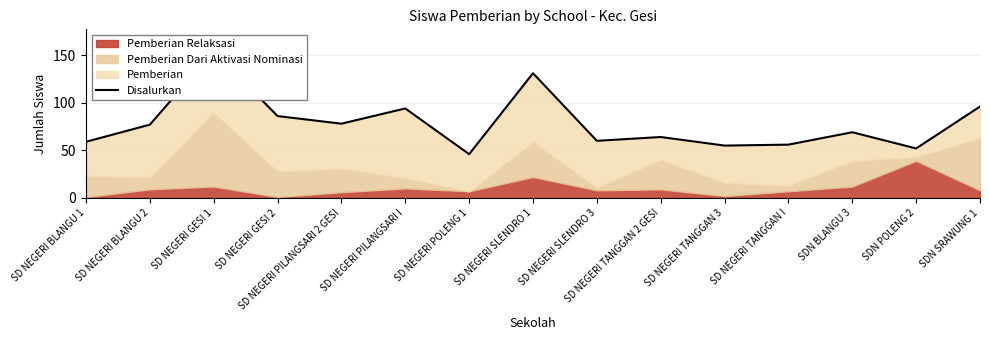

Rank the categories by value from highest to lowest.

SD NEGERI GESI 1, SD NEGERI SLENDRO 1, SDN SRAWUNG 1, SD NEGERI PILANGSARI I, SD NEGERI GESI 2, SD NEGERI PILANGSARI 2 GESI, SD NEGERI BLANGU 2, SDN BLANGU 3, SD NEGERI TANGGAN 2 GESI, SD NEGERI SLENDRO 3, SD NEGERI BLANGU 1, SD NEGERI TANGGAN I, SD NEGERI TANGGAN 3, SDN POLENG 2, SD NEGERI POLENG 1